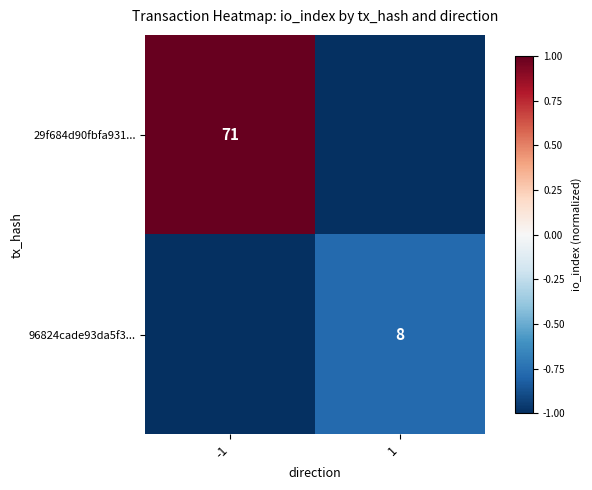

The value of 29f684d90fbfa931... at -1 is 98. True or false?

False